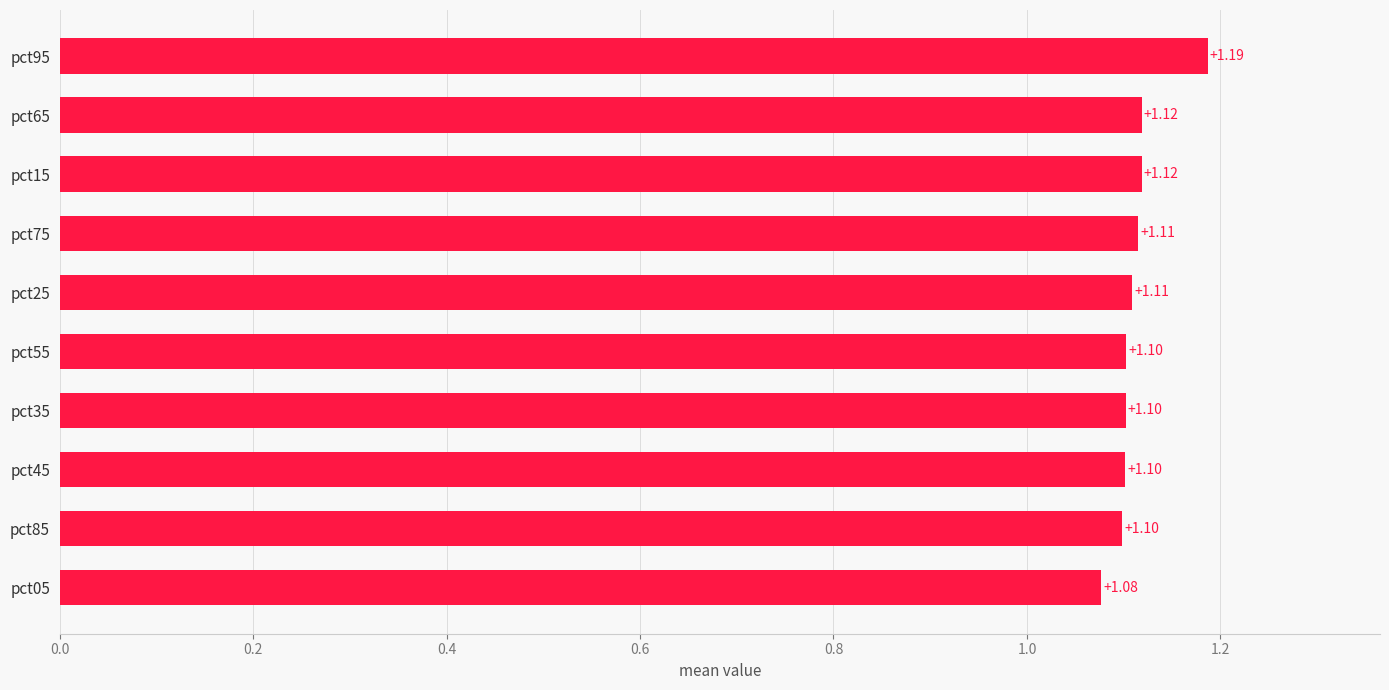

What is the smallest value displayed?

1.1